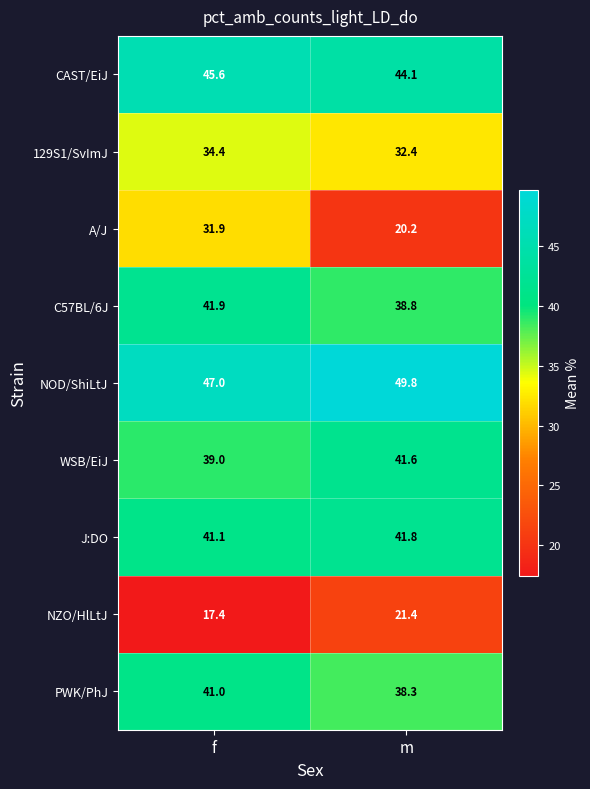

Reading right to left, extract all data points from this chart.

CAST/EiJ: 44.1	45.6
129S1/SvImJ: 32.4	34.4
A/J: 20.2	31.9
C57BL/6J: 38.8	41.9
NOD/ShiLtJ: 49.8	47.0
WSB/EiJ: 41.6	39.0
J:DO: 41.8	41.1
NZO/HlLtJ: 21.4	17.4
PWK/PhJ: 38.3	41.0